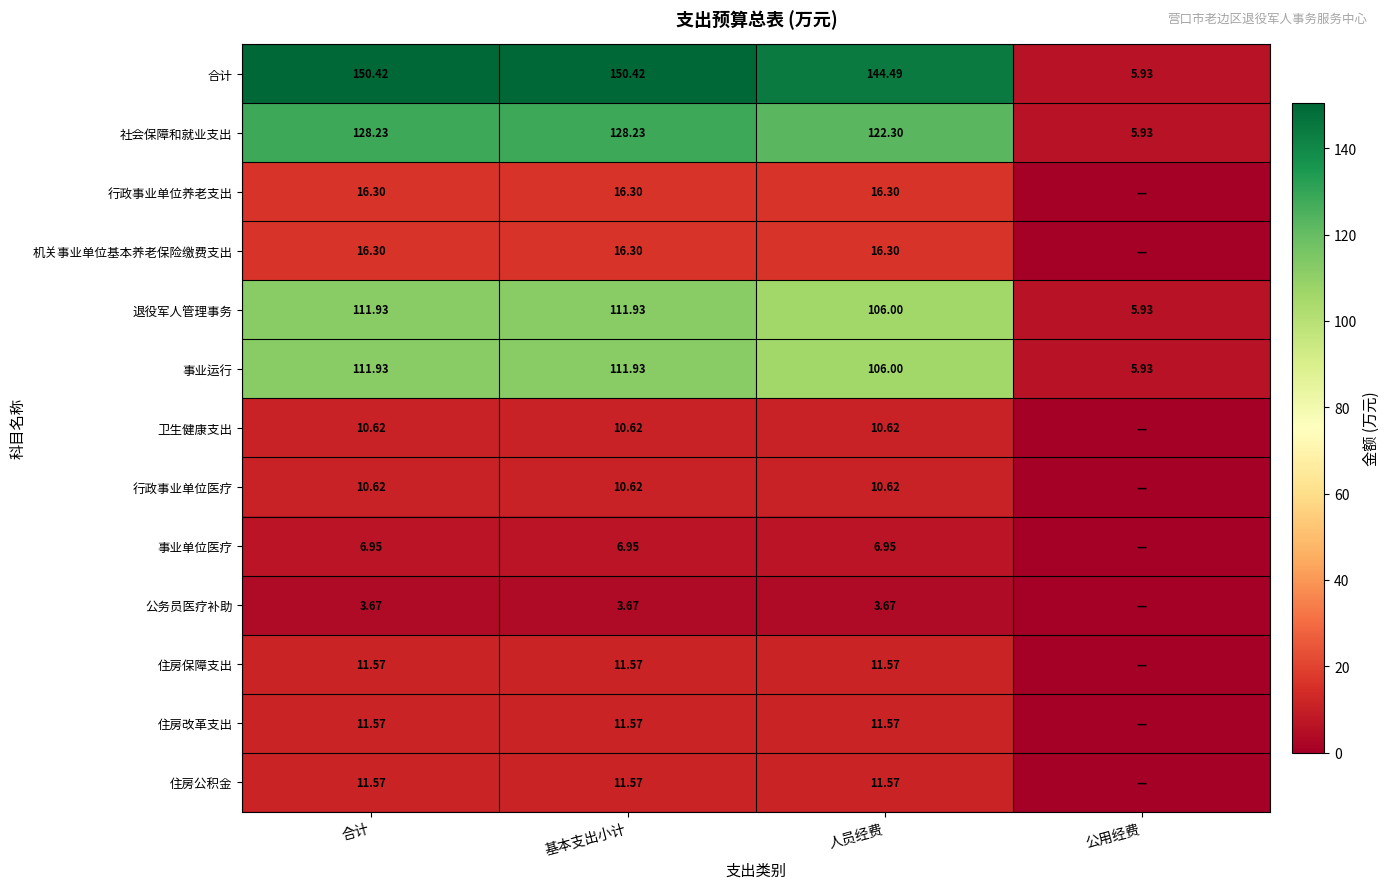

Between 合计 and 公用经费, which series saw the biggest shift?

合计